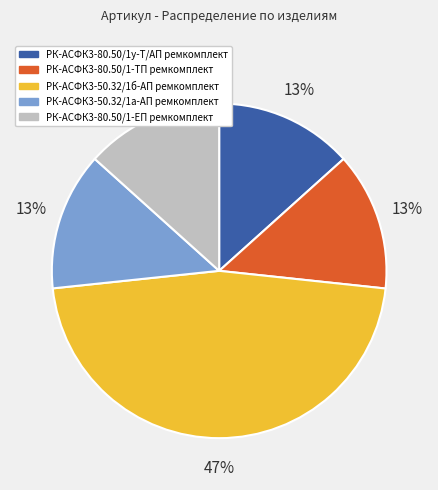

Do РК-АСФК3-80.50/1-ЕП ремкомплект and РК-АСФК3-80.50/1-ТП ремкомплект together represent more than half of the pie?

No